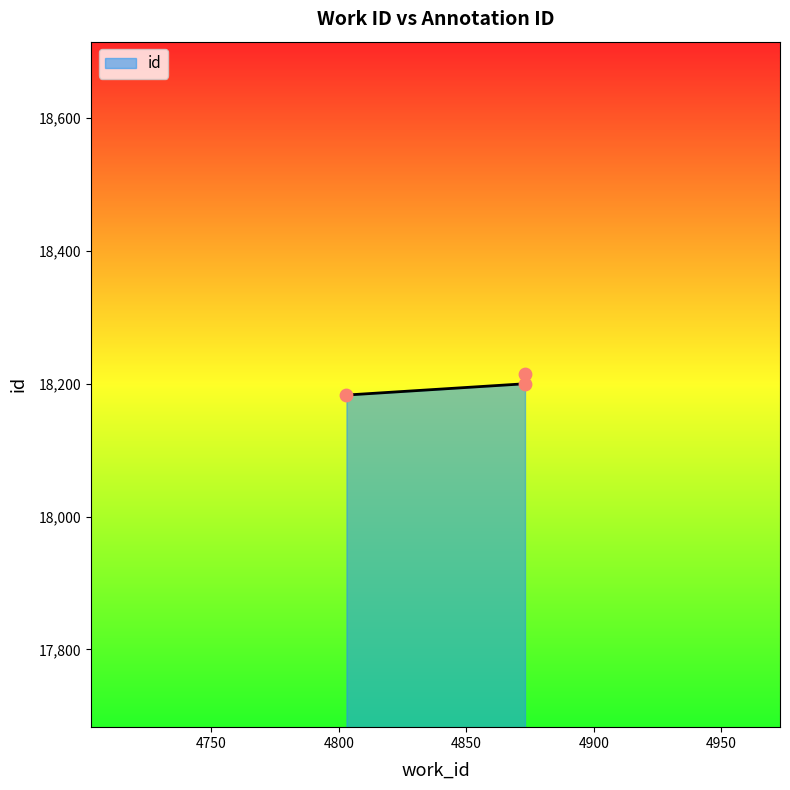

What is the change in value from 4803 to 4873?

+32